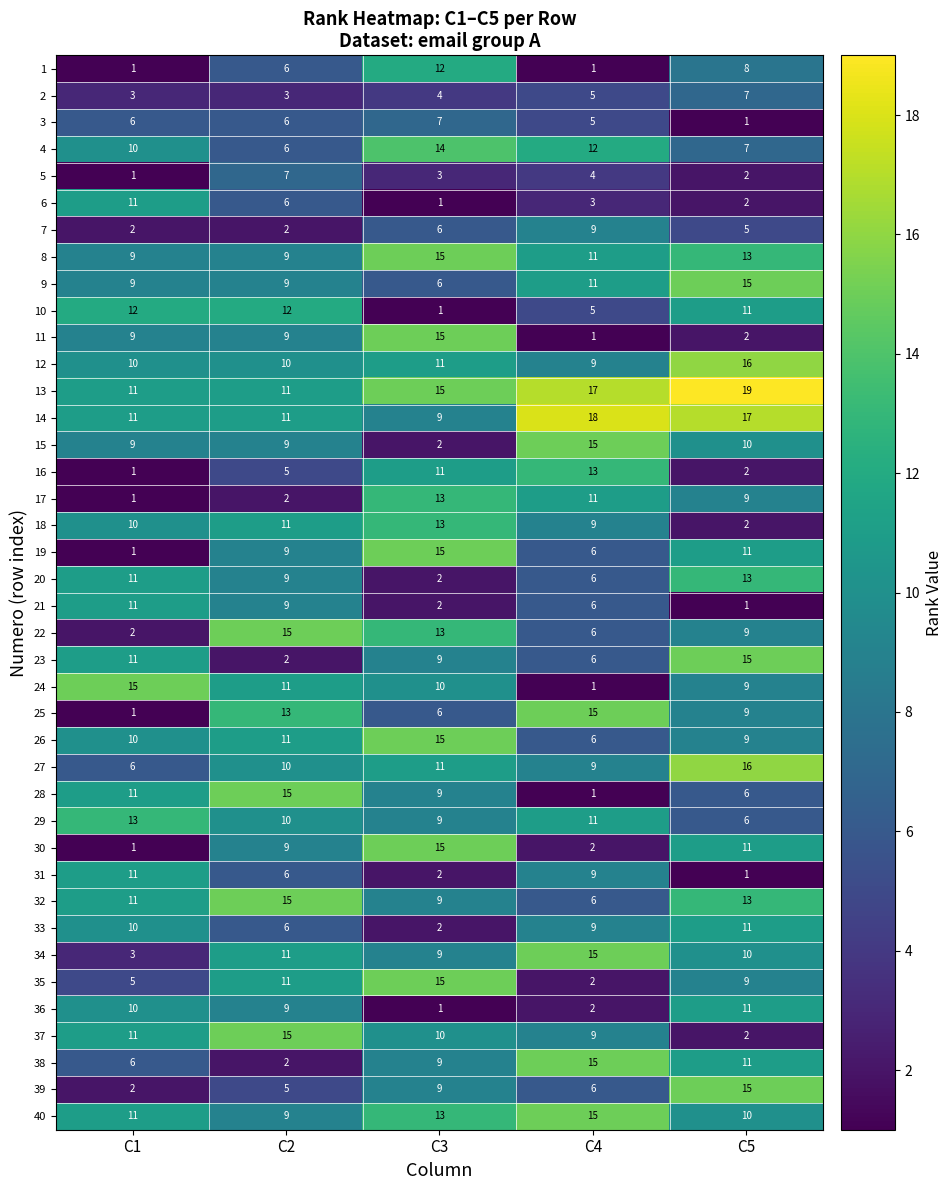

Which series changed the most between C2 and C4?

28